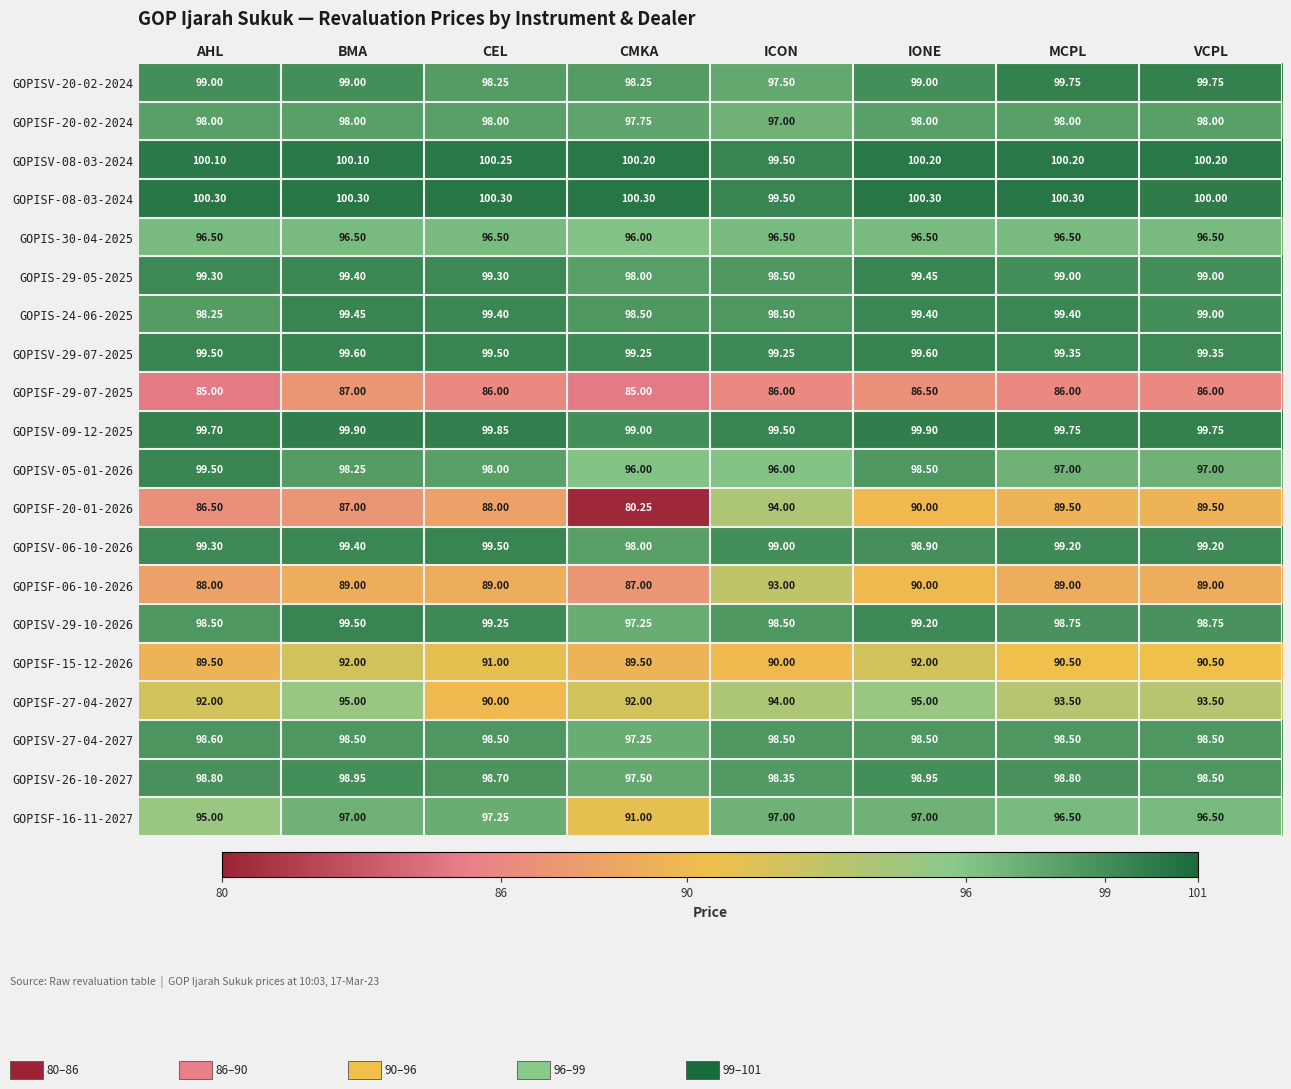

At which label is GOPISF-15-12-2026 closest to 90?

ICON